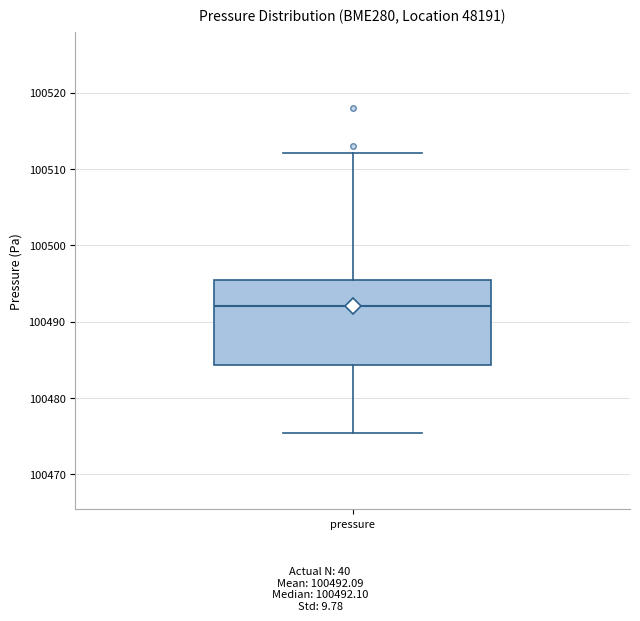

Transcribe this box plot: give where the median line is, the range the box spans, and where the two whiskers end, as read against the y-axis. The values are not printed on the chart, so give them approximately, as read against the axis.

median 100492, box 100484 to 100495, whiskers 100475 to 100512